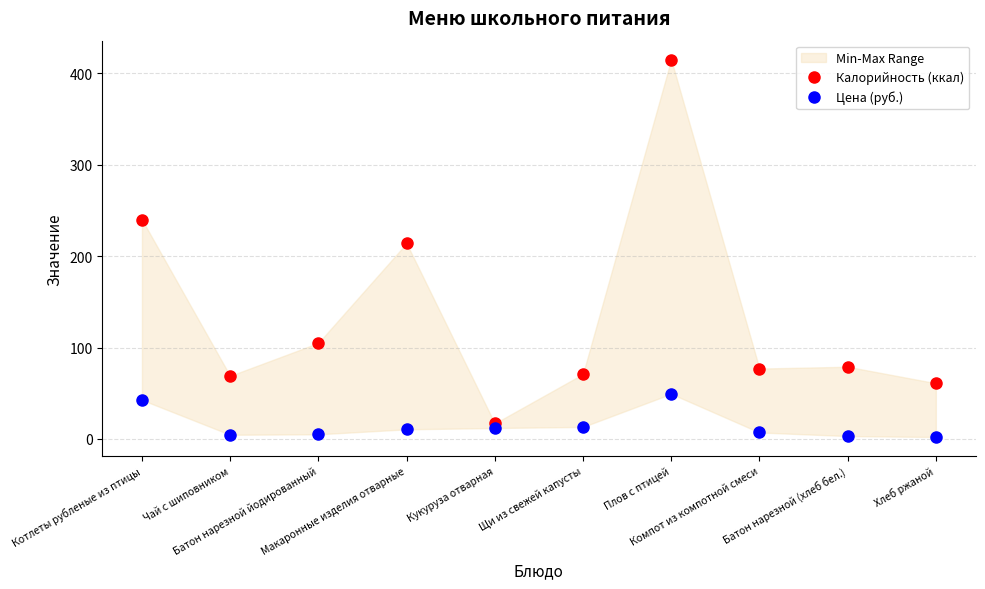

What is the sum of all Цена (руб.) values?

150.0